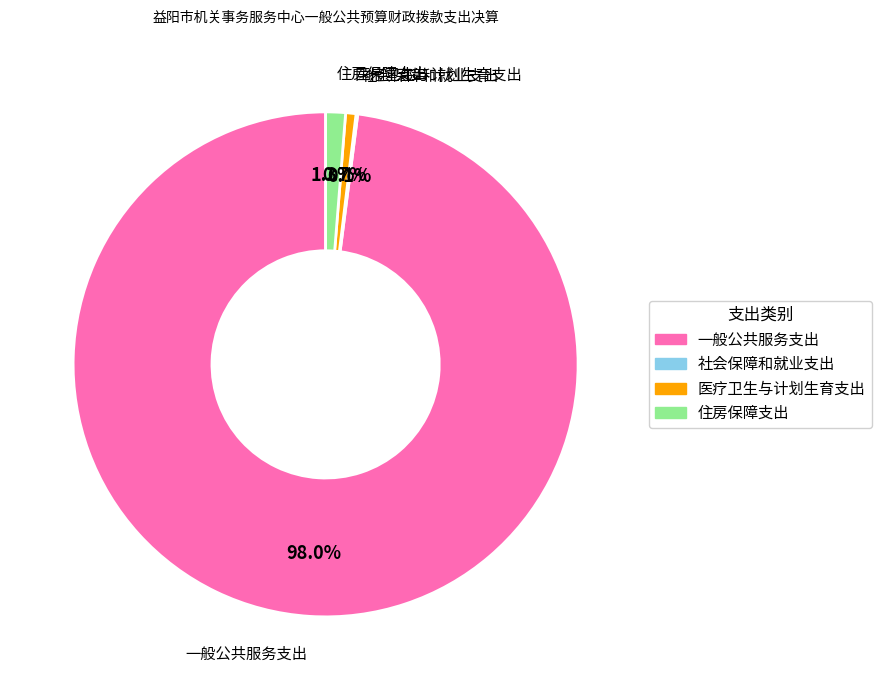

What is the largest slice in the pie chart?

一般公共服务支出